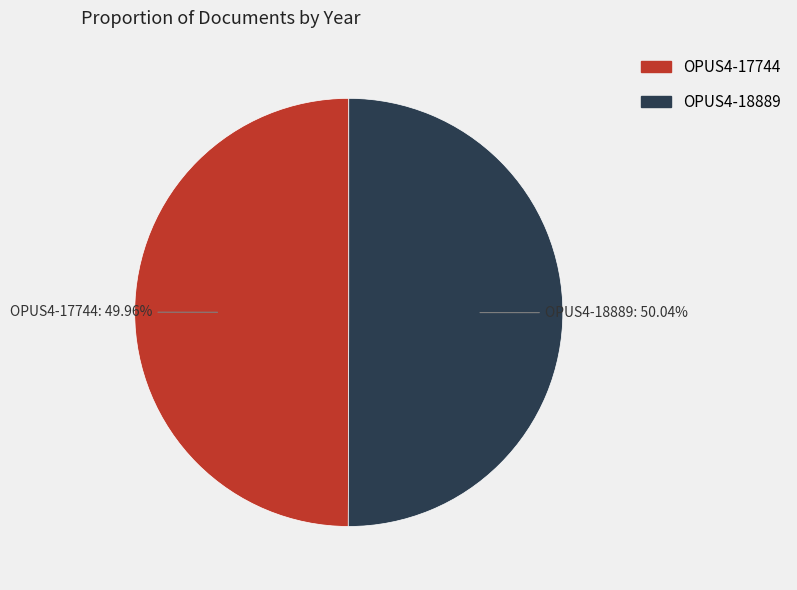

How much of the chart is everything except OPUS4-18889?

50.0%